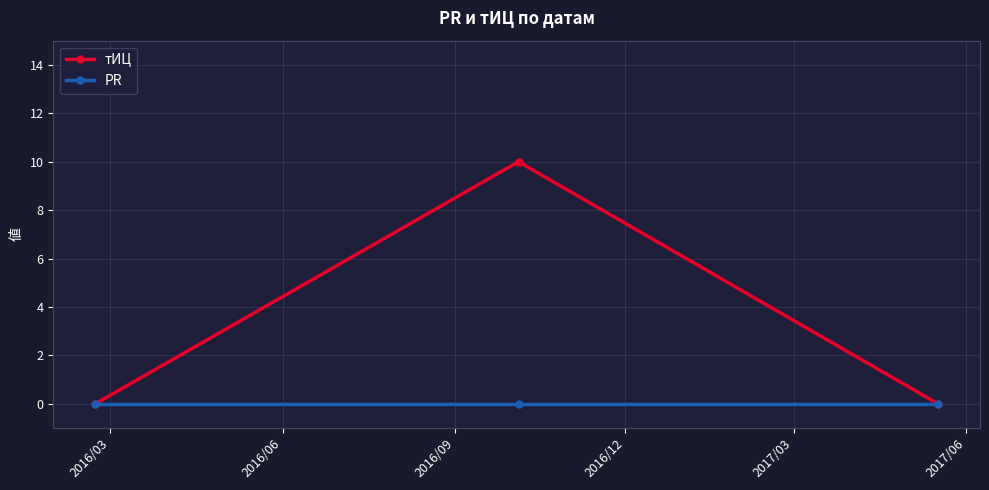

Which series has the largest total across all categories?

тИЦ